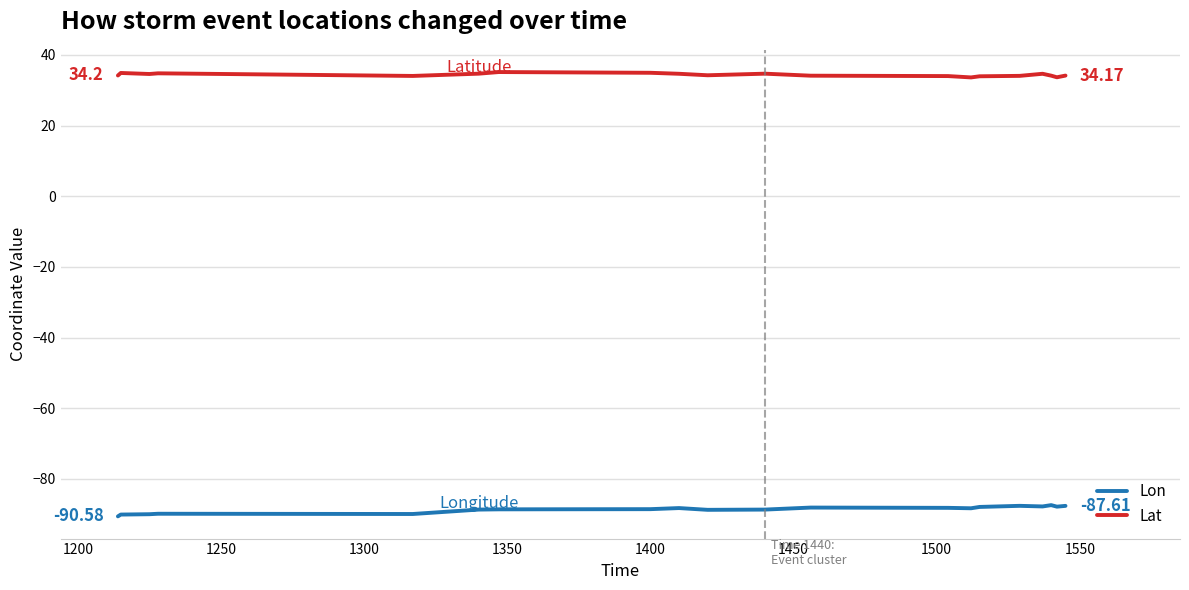

Which series has the largest total across all categories?

Lat